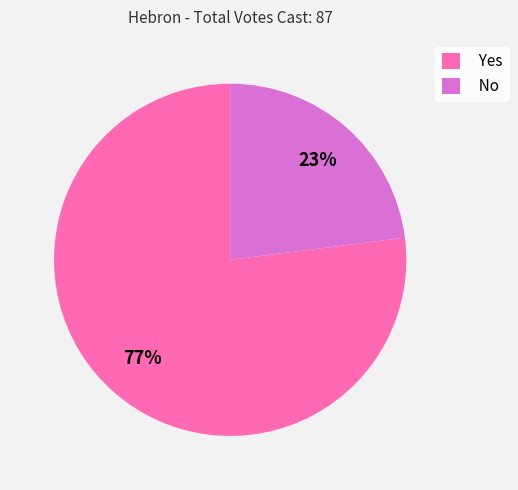

The Yes slice represents 90% of the pie. True or false?

False